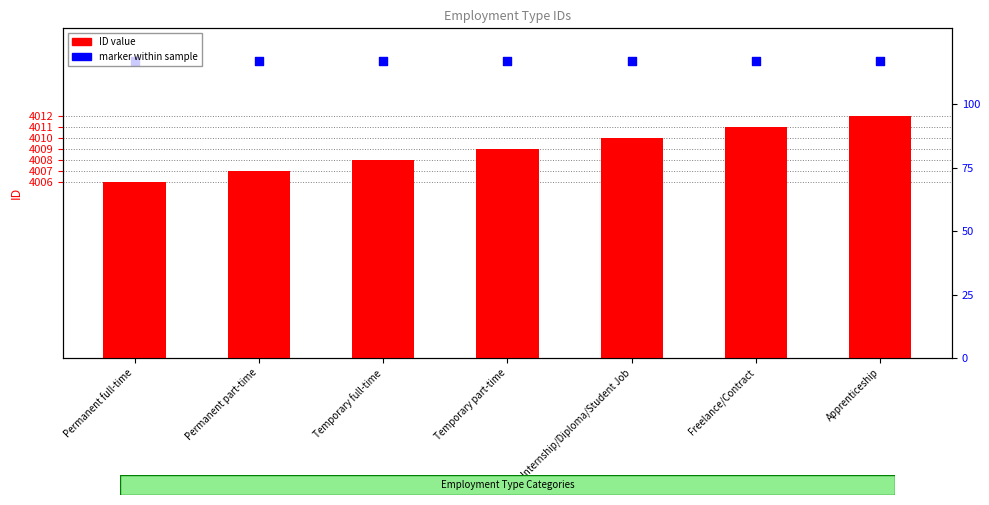

What is the total value across all series at Permanent part-time?

8024